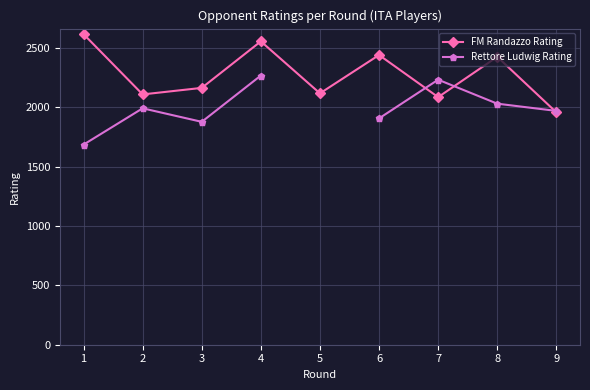

At which label does FM Randazzo Rating reach its minimum?

9